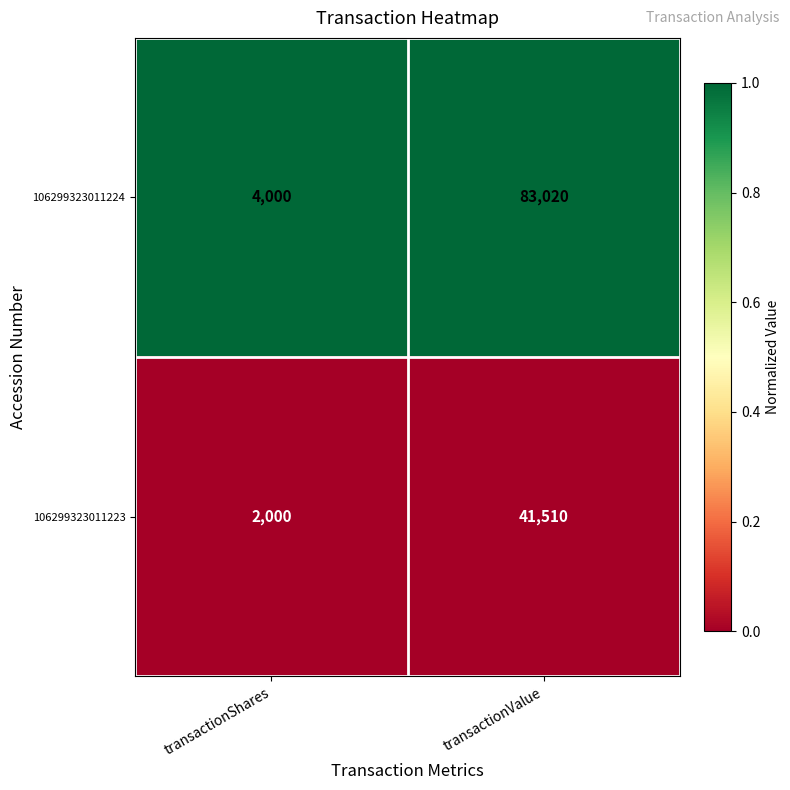

How many data points does each series have?

2